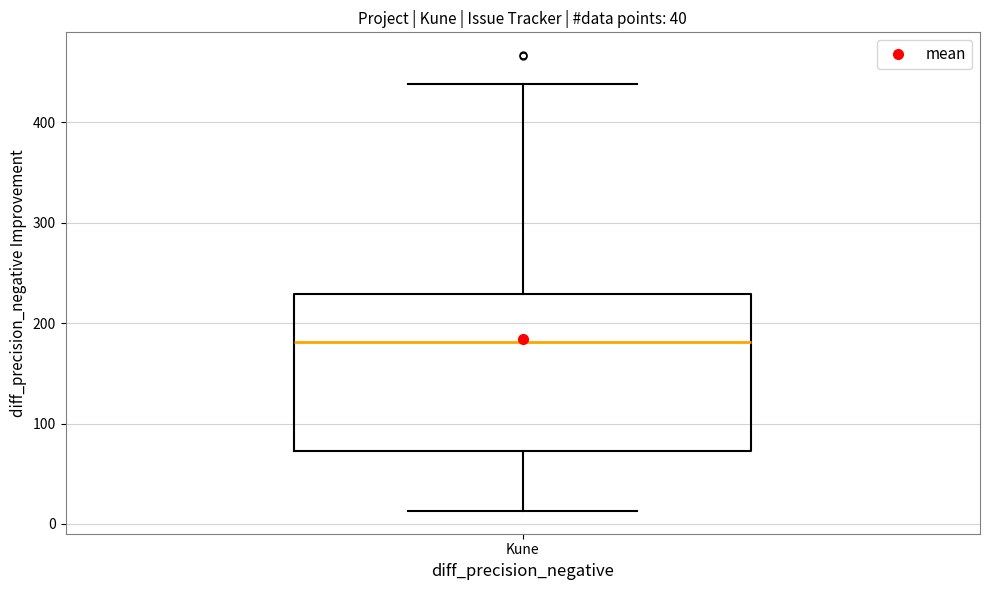

Transcribe this box plot: give where the median line is, the range the box spans, and where the two whiskers end, as read against the y-axis. The values are not printed on the chart, so give them approximately, as read against the axis.

median 180, box 70 to 230, whiskers 10 to 440